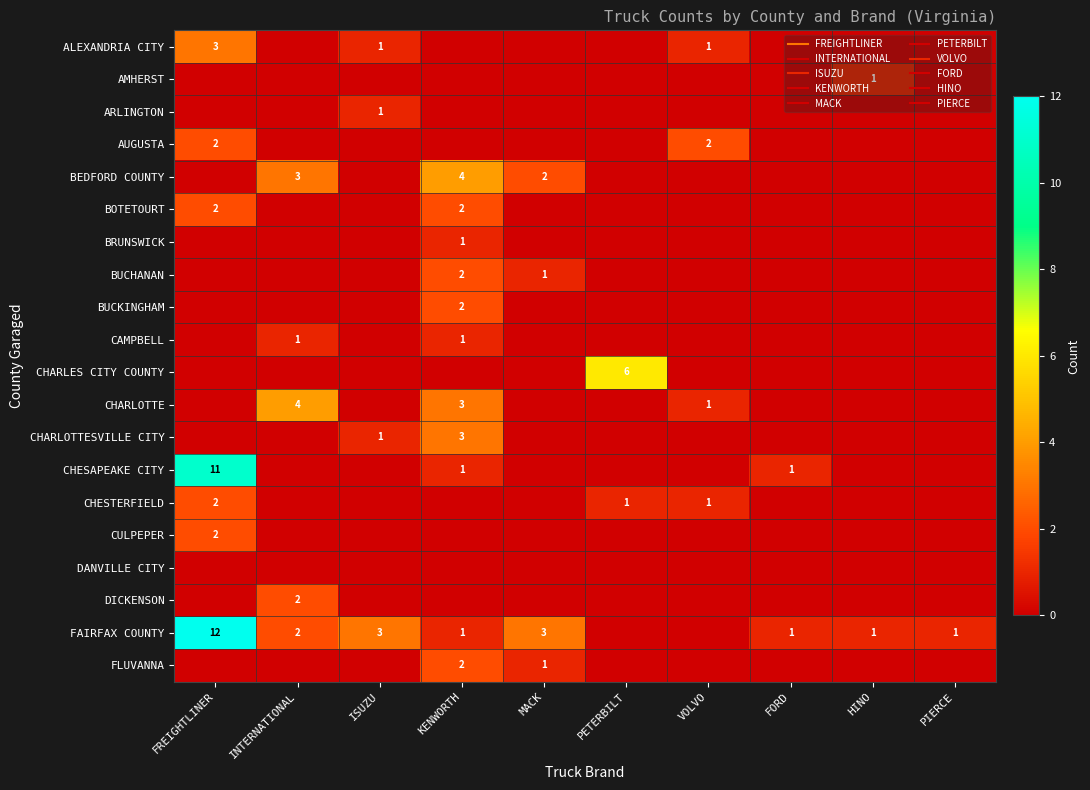

List the labels in order of CHARLOTTESVILLE CITY value, largest first.

KENWORTH, ISUZU, FREIGHTLINER, INTERNATIONAL, MACK, PETERBILT, VOLVO, FORD, HINO, PIERCE